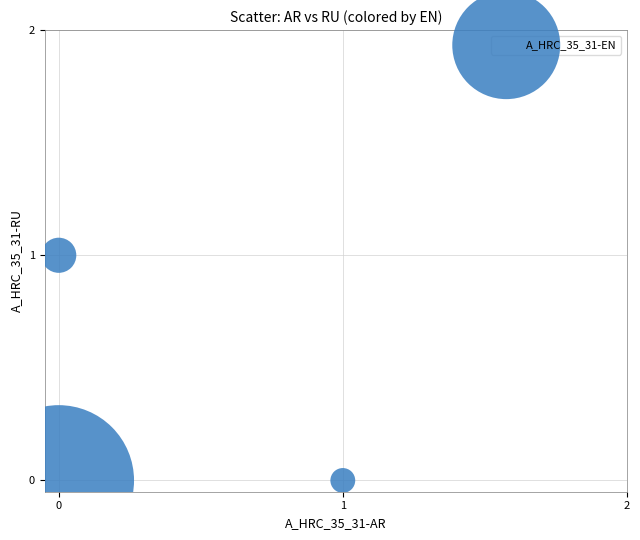

List the coordinates of all points as (X, Y) pairs, reading left to right.

(0, 0)  (0, 1)  (1, 0)